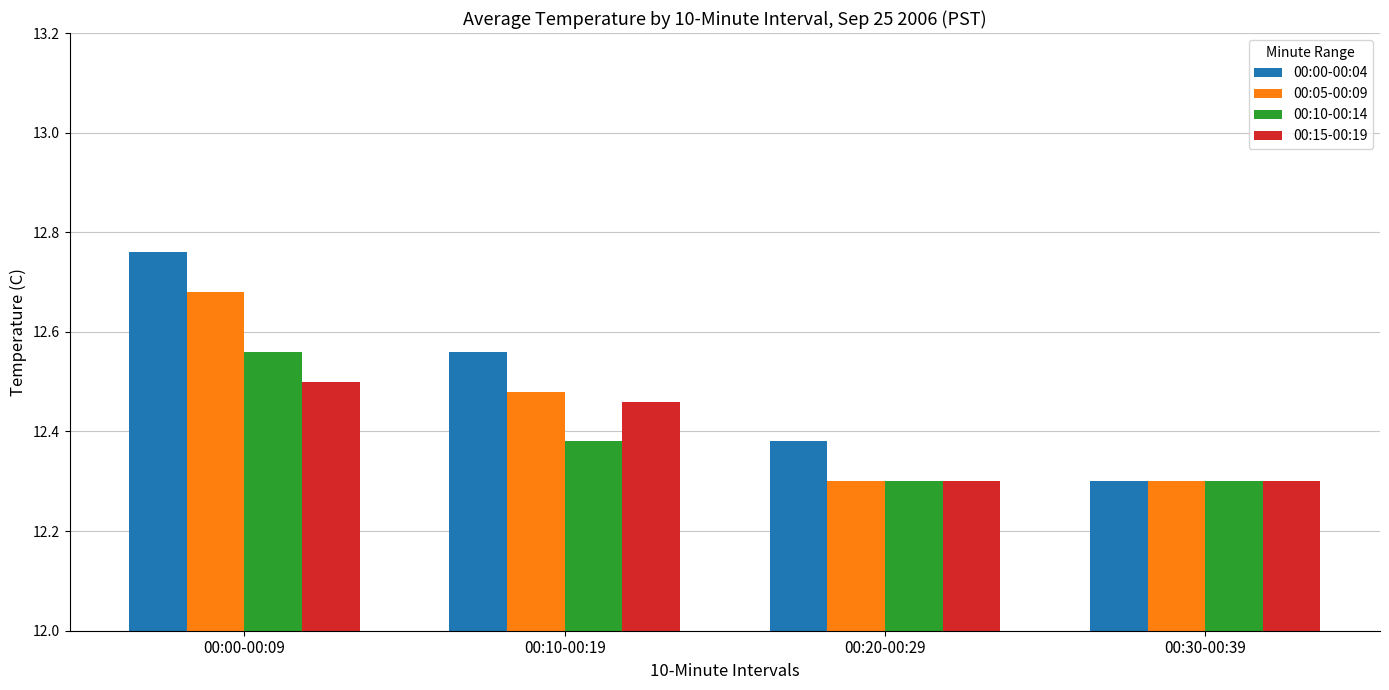

Which series changed the most between 00:00-00:09 and 00:30-00:39?

00:00-00:04